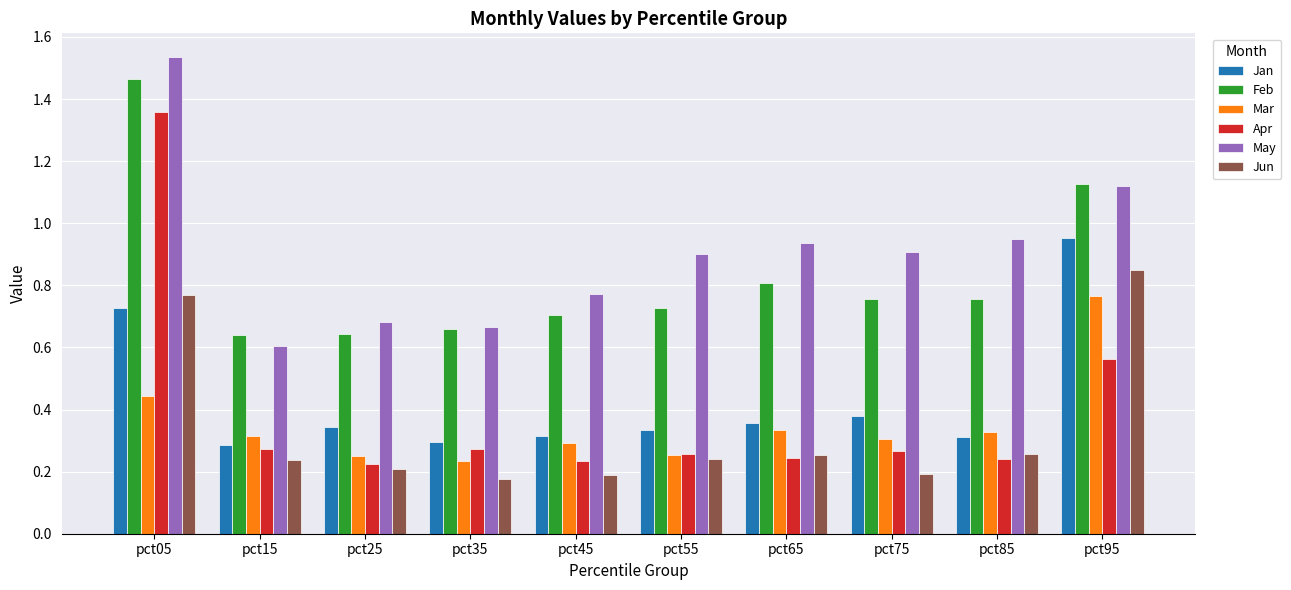

What is the difference between the second highest and second lowest values in the Feb series?

0.5